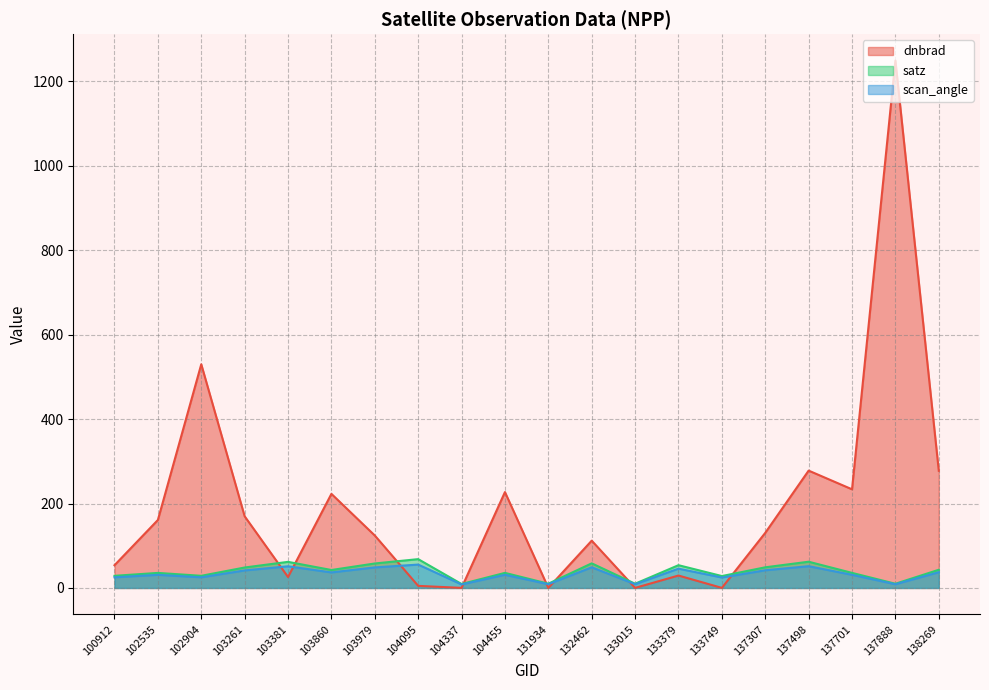

Where is the first local minimum for satz?

102904